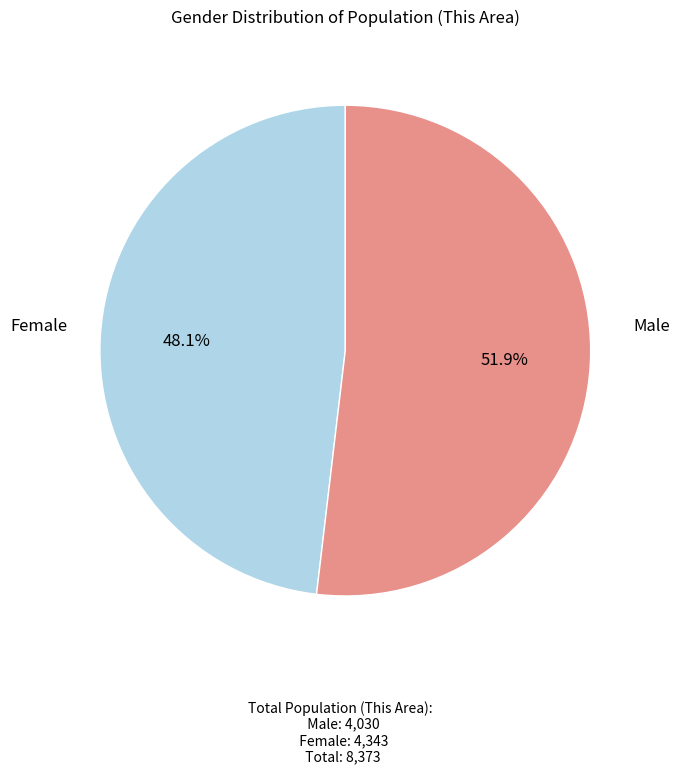

Does any single category account for the majority?

Yes